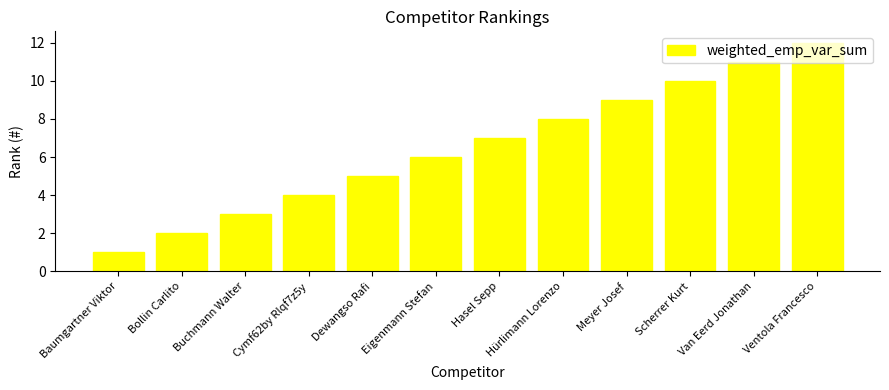

What is the label of the 7th bar from the left?

Hasel Sepp